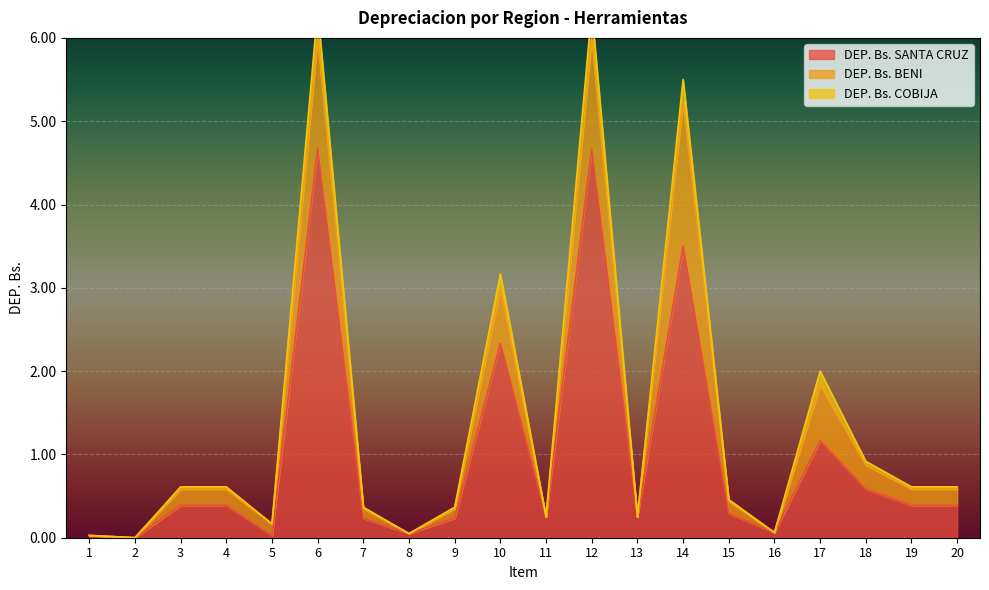

Is the value of DEP. Bs. COBIJA at 1 greater than the value of DEP. Bs. SANTA CRUZ at 11?

No